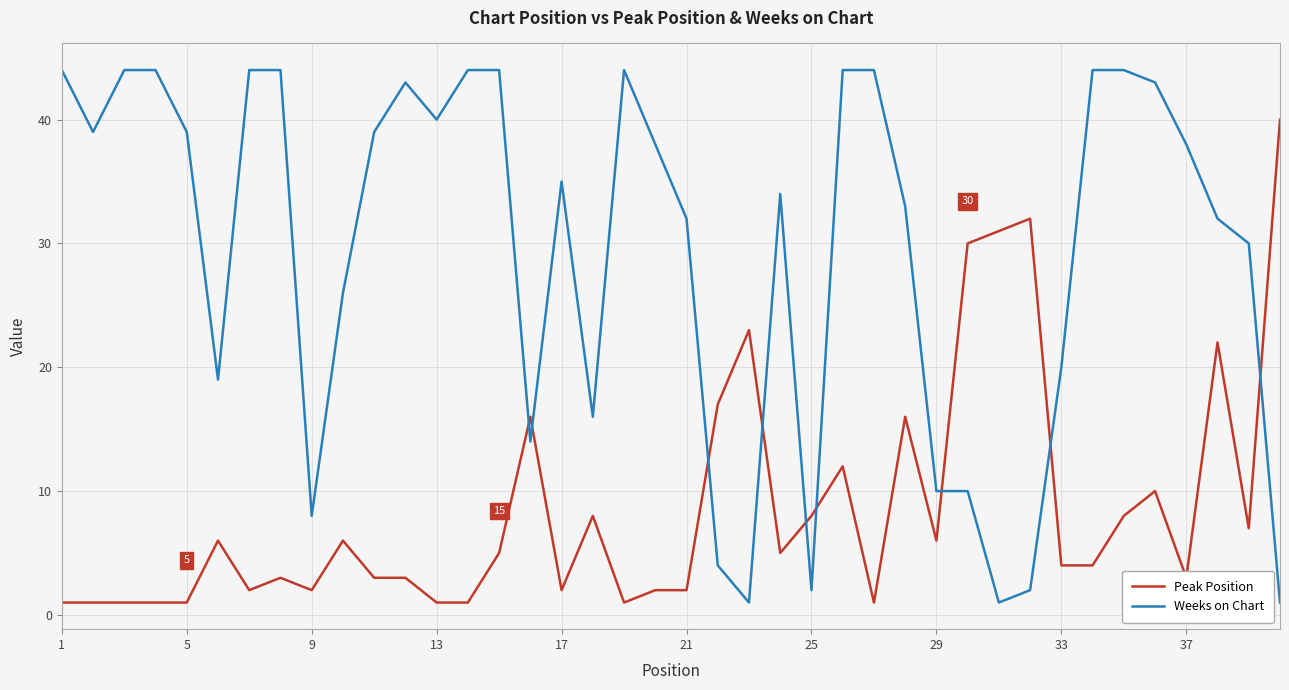

Which series has the largest range (max minus min)?

Weeks on Chart